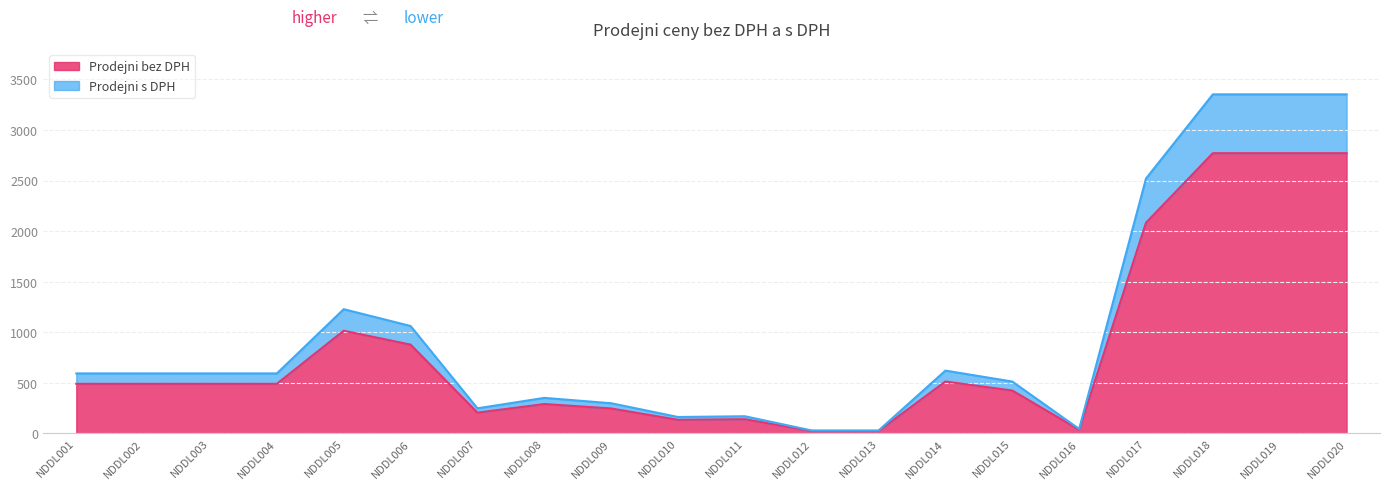

What is the minimum value shown in the chart?

23.0